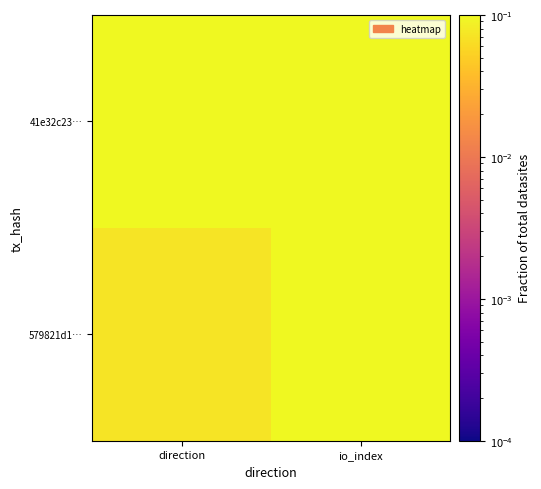

Count the number of categories in the chart.

2